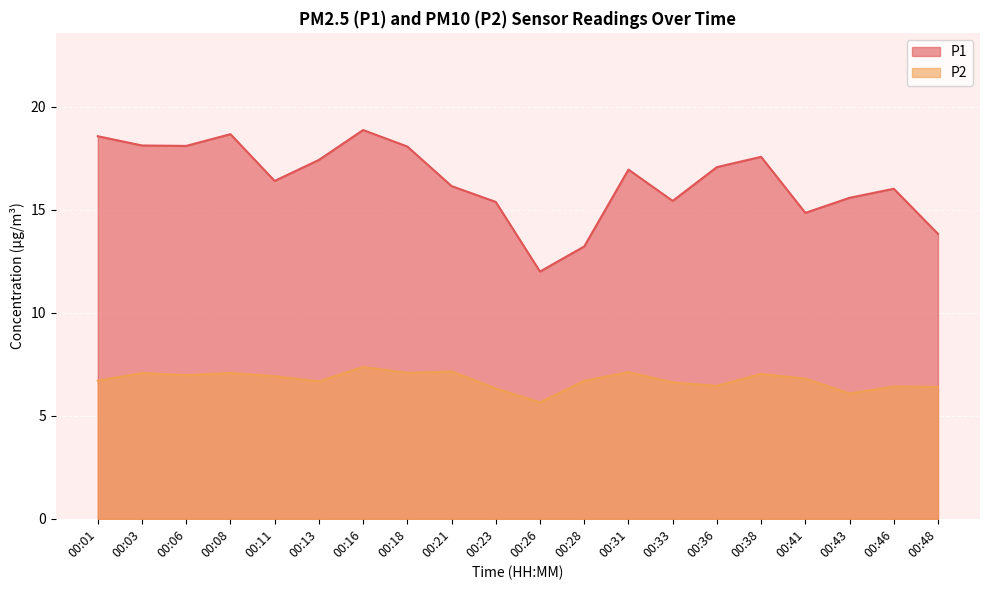

What is the sum of the P1 values at 00:16 and 00:41?

33.7